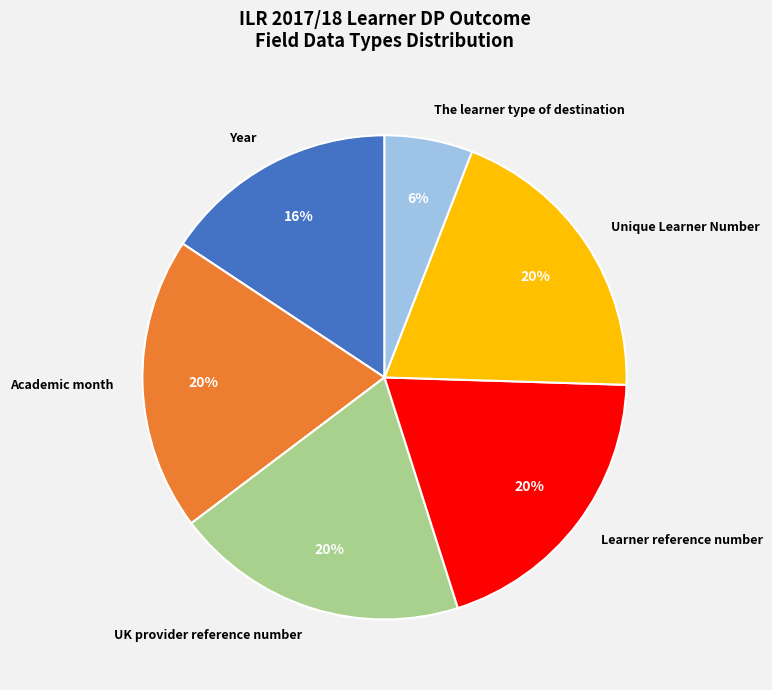

Which slice is the smallest?

The learner type of destination